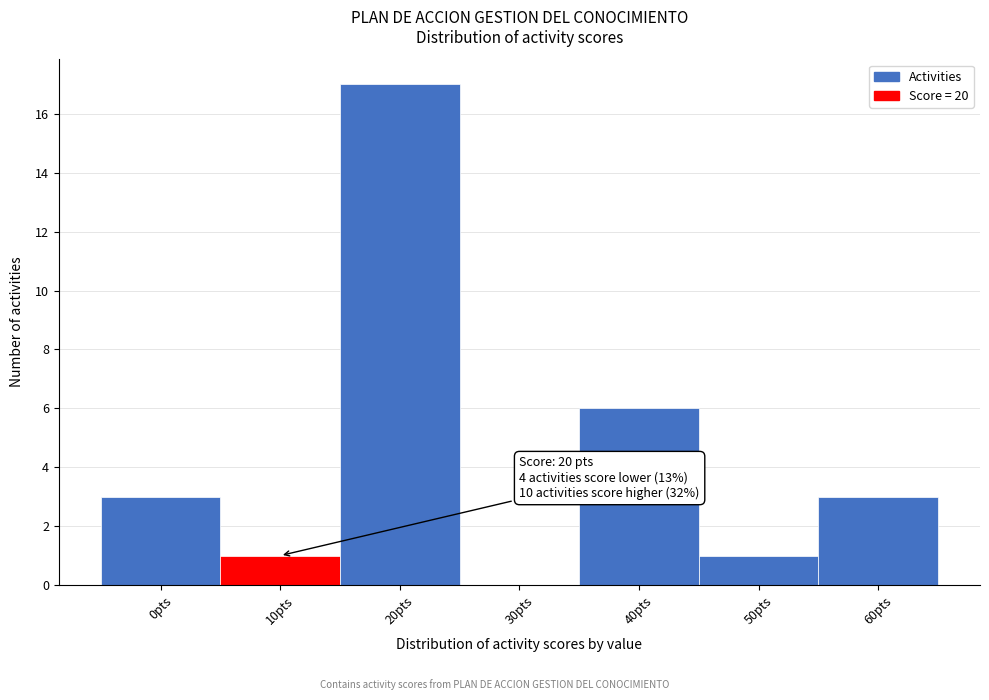

Reading left to right, what are all the values shown in this chart?

0pts=3	10pts=1	20pts=17	30pts=0	40pts=6	50pts=1	60pts=3